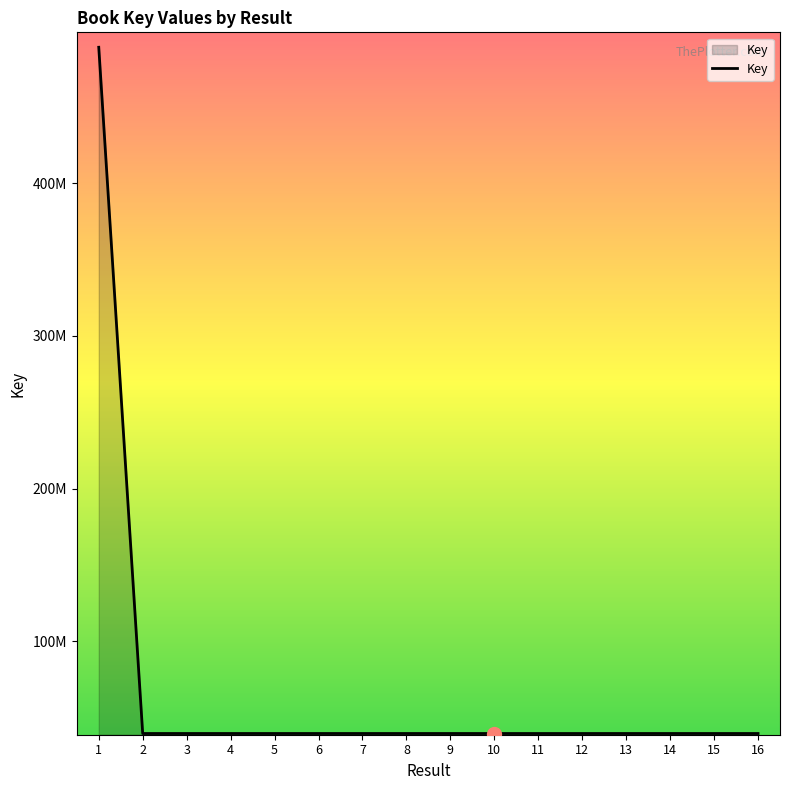

Does the chart display data point markers on the line(s)?

No